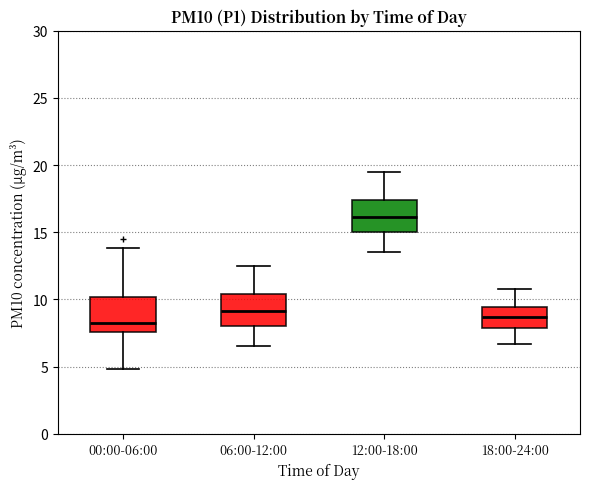

Where does the lower whisker of the box for 06:00-12:00 end on the y-axis? The values are not printed on the chart, so give them approximately, as read against the axis.

6.5